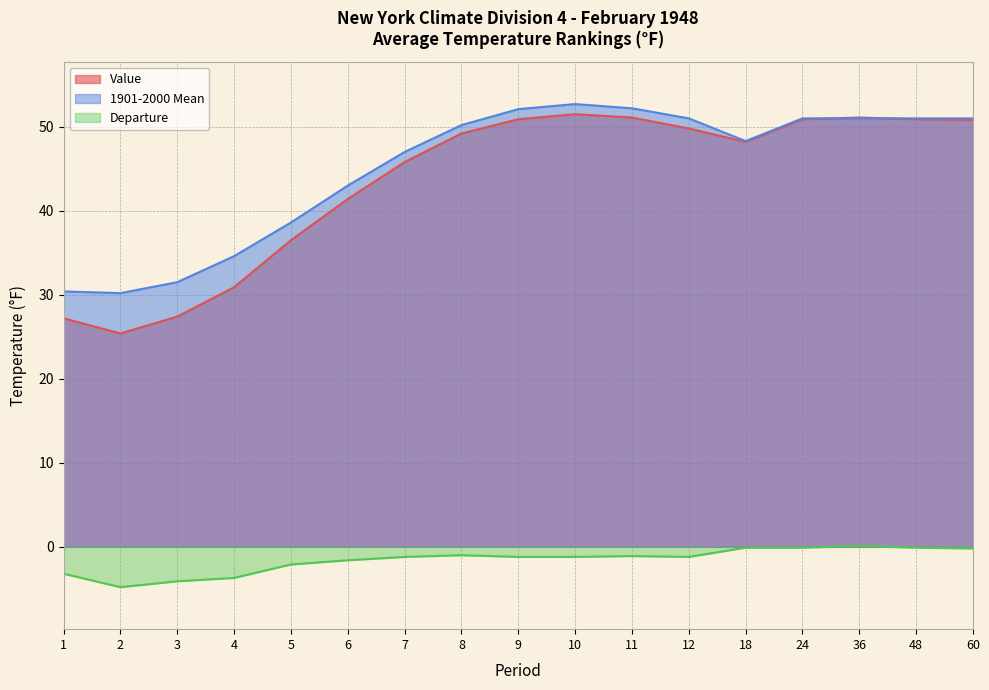

The value of Departure at 36 is 0.1. True or false?

True